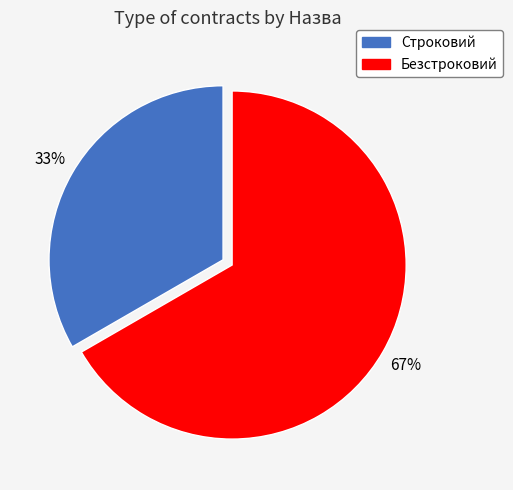

The Строковий slice represents 33% of the pie. True or false?

True